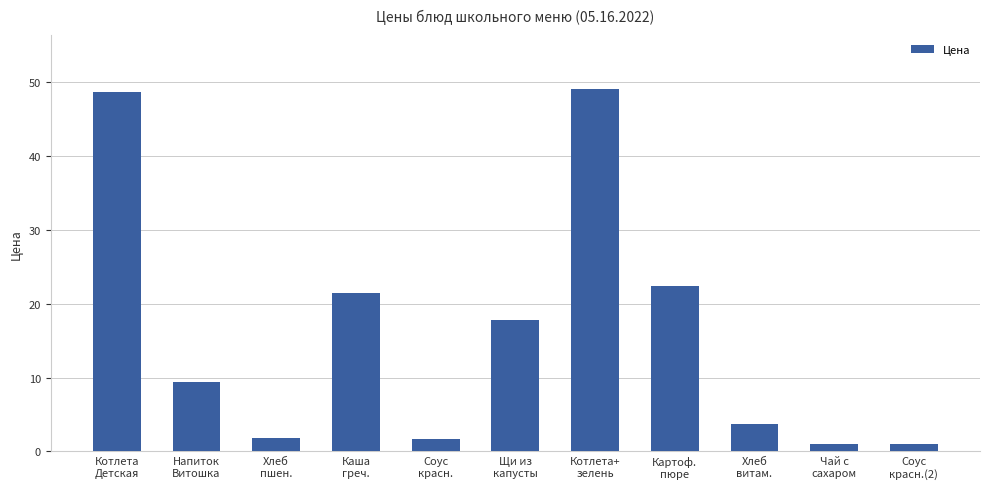

What is the label of the 9th bar from the right?

Хлеб
пшен.